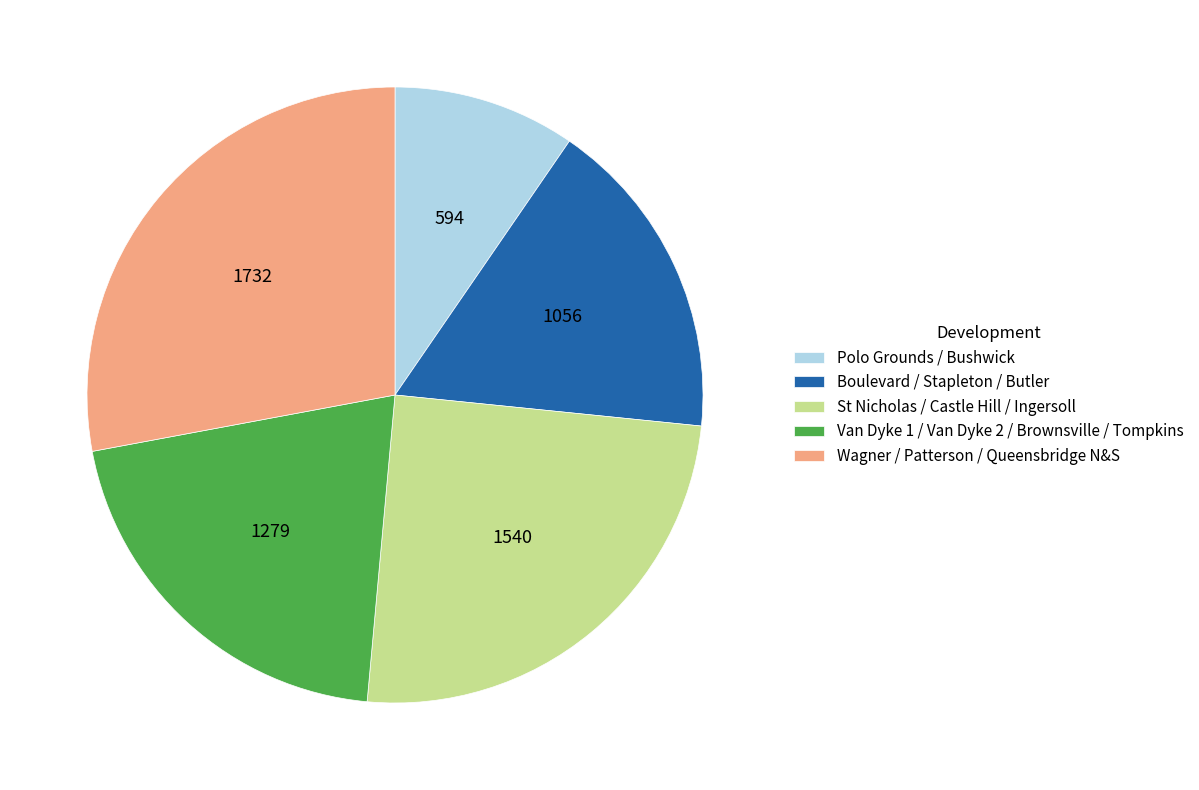

Approximately how many times larger is the value at Van Dyke 1 / Van Dyke 2 / Brownsville / Tompkins compared to Wagner / Patterson / Queensbridge N&S?

0.7